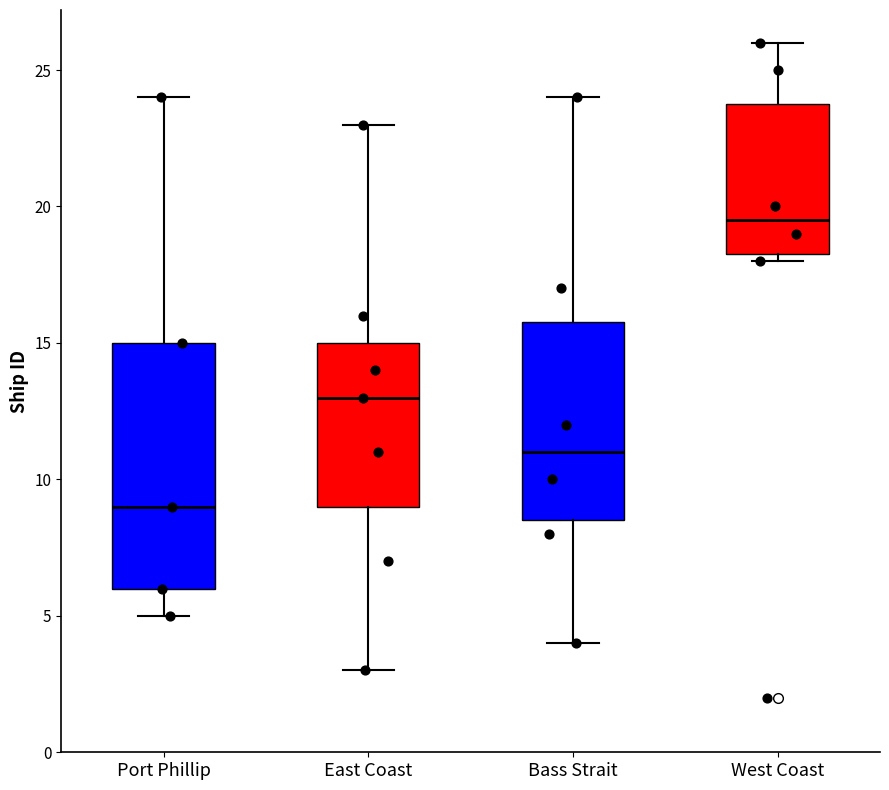

Reading left to right, read every box against the y-axis: the position of its median line, the range the box covers, and the ends of its whiskers. The values are not printed on the chart, so give them approximately, as read against the axis.

Port Phillip: median 9.0, box 6.0 to 15.0, whiskers 5.0 to 24.0
East Coast: median 13.0, box 9.0 to 15.0, whiskers 3.0 to 23.0
Bass Strait: median 11.0, box 8.5 to 16.0, whiskers 4.0 to 24.0
West Coast: median 19.5, box 18.5 to 24.0, whiskers 18.0 to 26.0